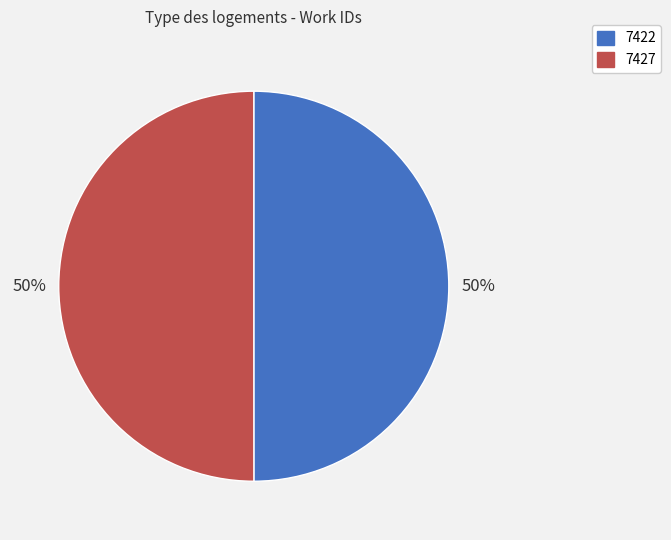

Approximately how many times larger is the value at 7427 compared to 7422?

1.0